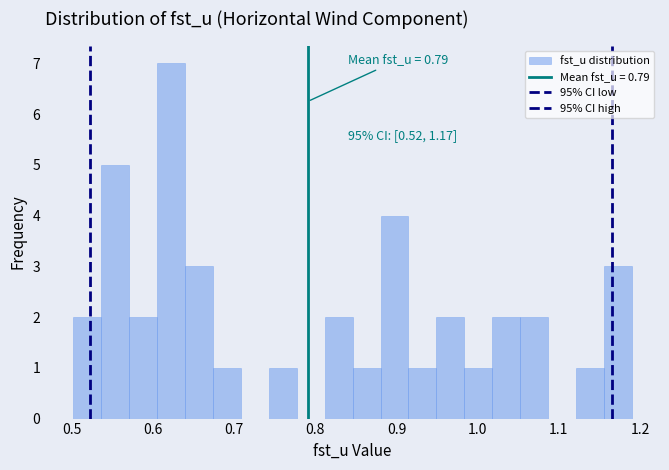

Read against the x-axis, roughly where is the centre of the tallest bar?

0.62